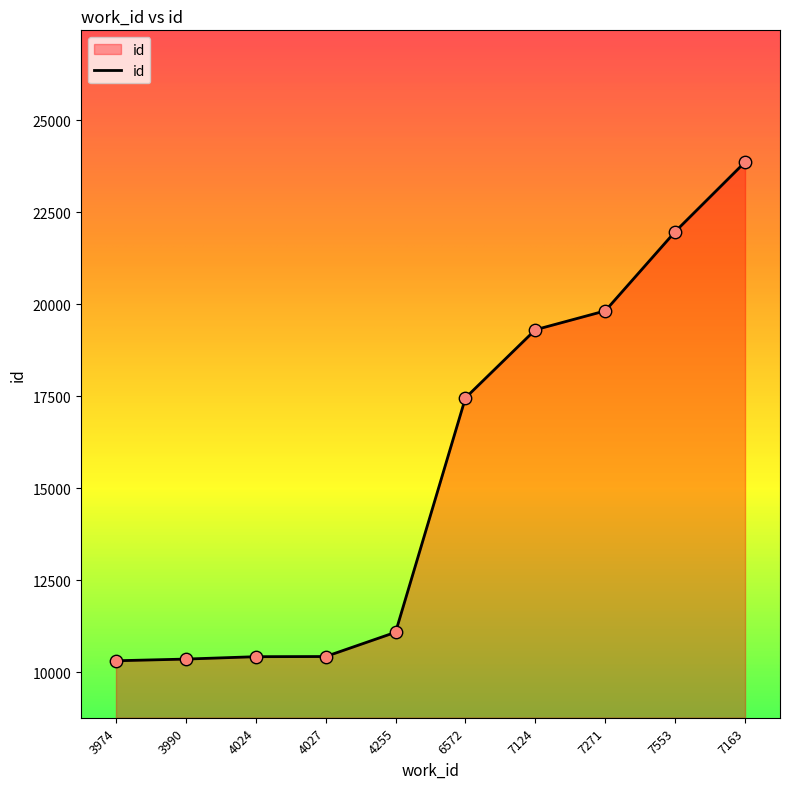

What is the ratio of the value at 7163 to the value at 7271?

1.2